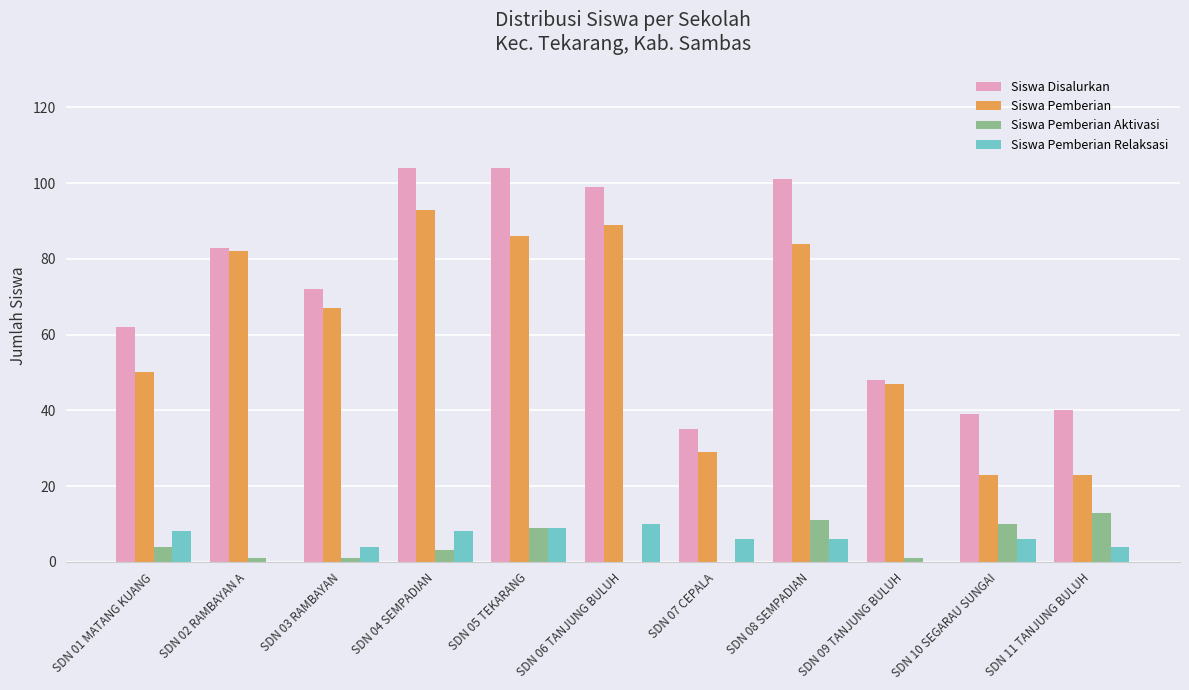

What is the sum of all Siswa Pemberian Aktivasi values?

53